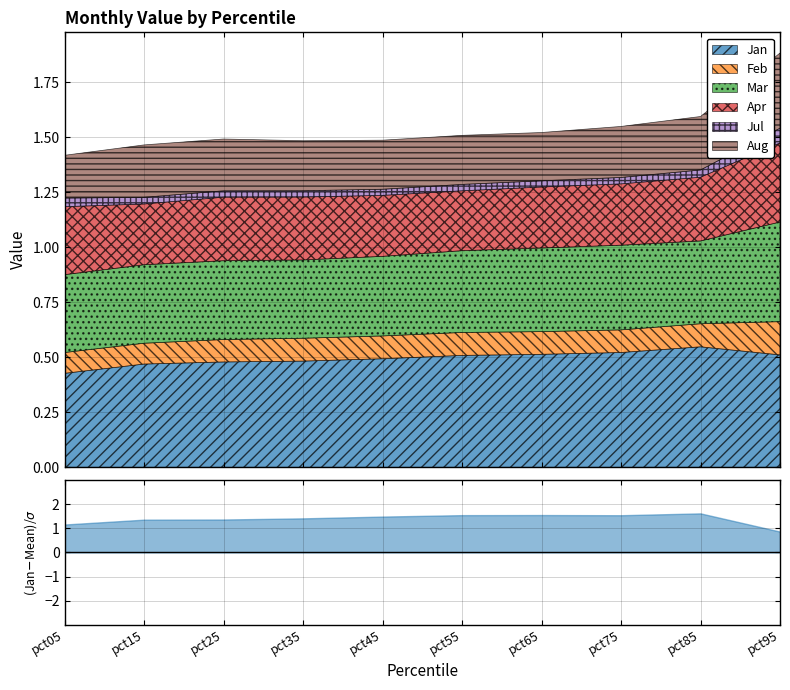

Which category has the highest value across all series?

pct85